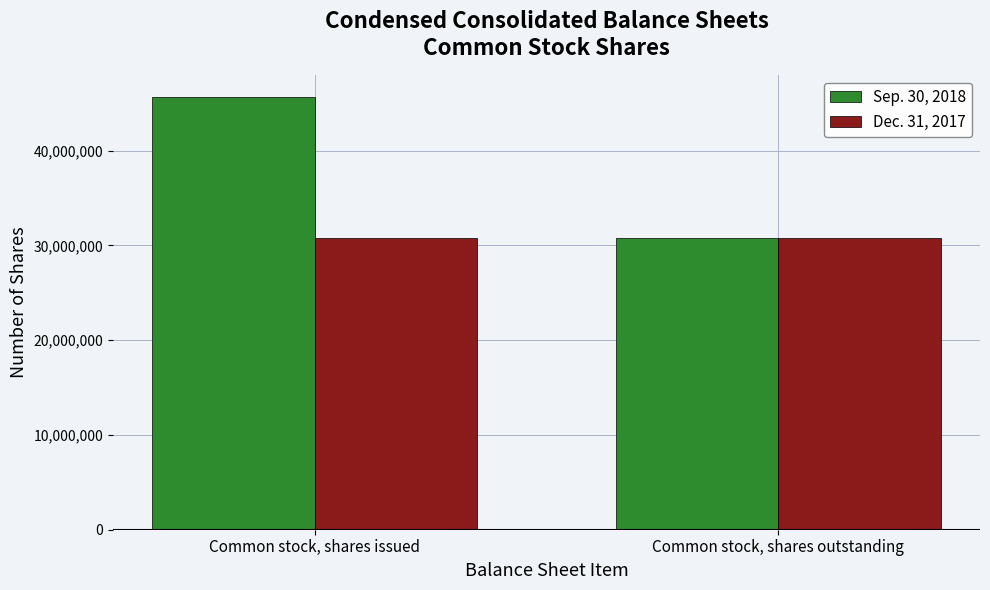

Which series has the widest spread of values?

Sep. 30, 2018